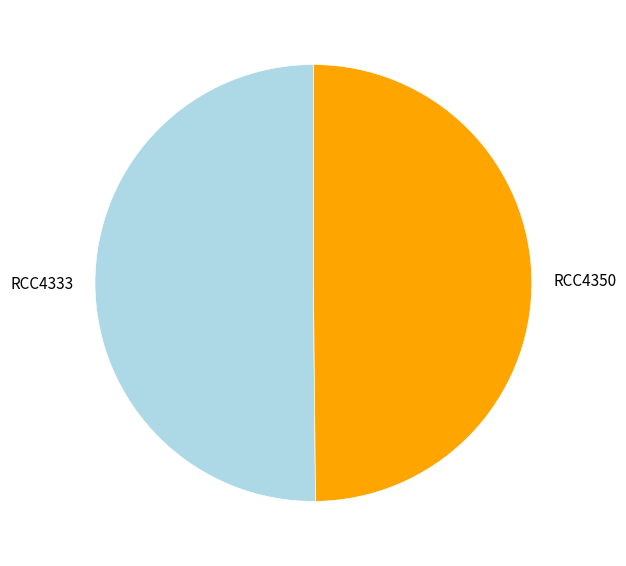

Approximately how many times larger is the value at RCC4333 compared to RCC4350?

1.0